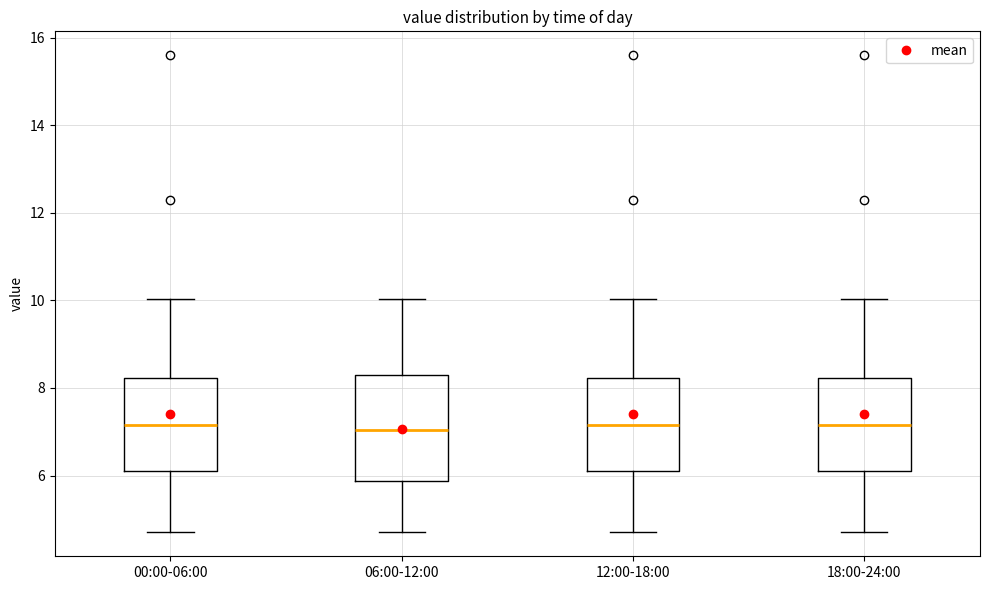

Reading left to right, read every box against the y-axis: the position of its median line, the range the box covers, and the ends of its whiskers. The values are not printed on the chart, so give them approximately, as read against the axis.

00:00-06:00: median 7.2, box 6.0 to 8.2, whiskers 4.8 to 10.0
06:00-12:00: median 7.0, box 5.8 to 8.4, whiskers 4.8 to 10.0
12:00-18:00: median 7.2, box 6.0 to 8.2, whiskers 4.8 to 10.0
18:00-24:00: median 7.2, box 6.0 to 8.2, whiskers 4.8 to 10.0